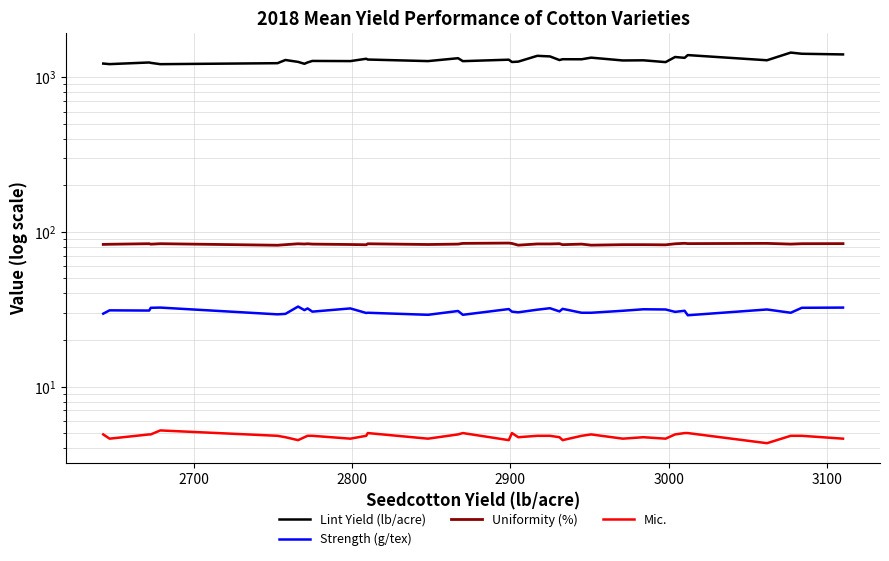

What is the sum of all Lint Yield (lb/acre) values?

46727.0